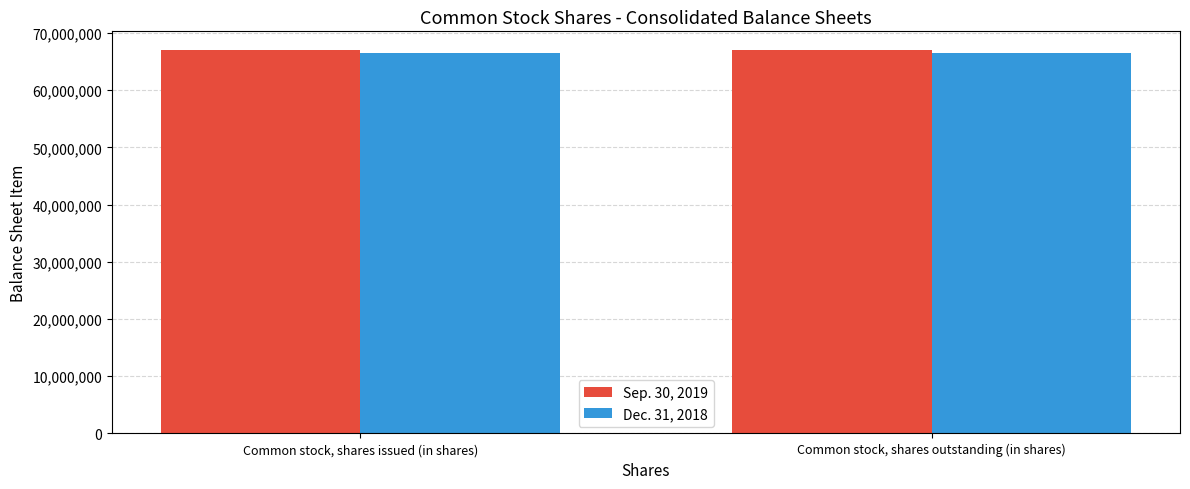

Count the number of categories in the chart.

2